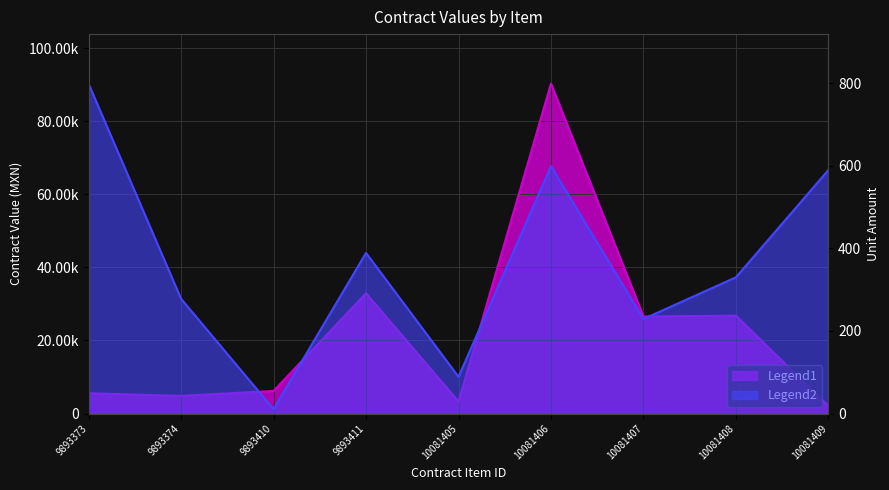

Reading right to left, extract all data points from this chart.

contracts.items.valueMxIMSS: 2053.2	26796.0	26564.0	90329.2	3303.7	32940.5	6182.8	4837.2	5561.0
contracts.items.unit.value.amount: 590.0	330.0	229.0	599.0	89.0	389.0	10.7	278.0	799.0